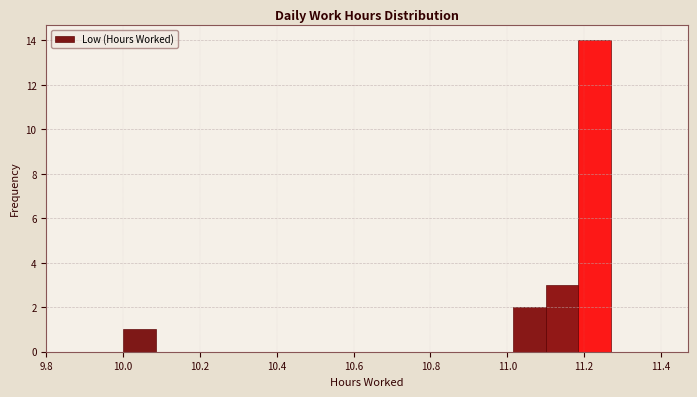

How tall is the bar that spans 10.00 to 10.08 on the x-axis? Neither the bar edges nor the heights are printed on the chart, so give them approximately, as read against the axes.

1